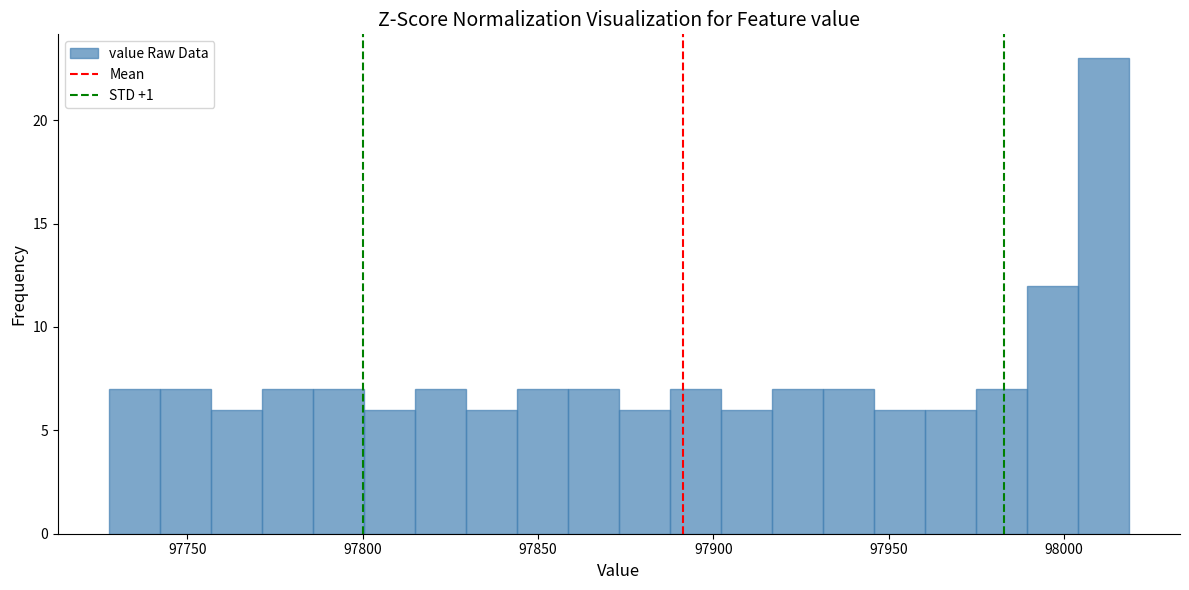

Around what value on the x-axis is the tallest bar? Give the approximate position of its centre, as read against the axis.

98010